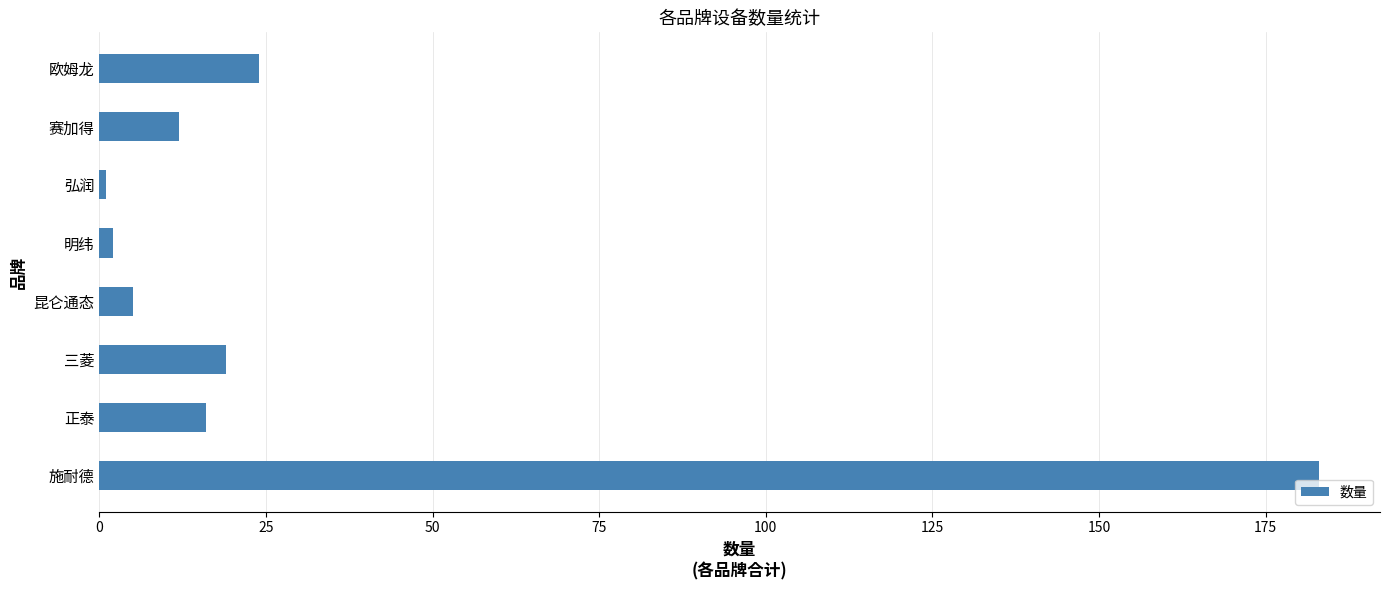

What is the difference between the maximum and minimum values?

182